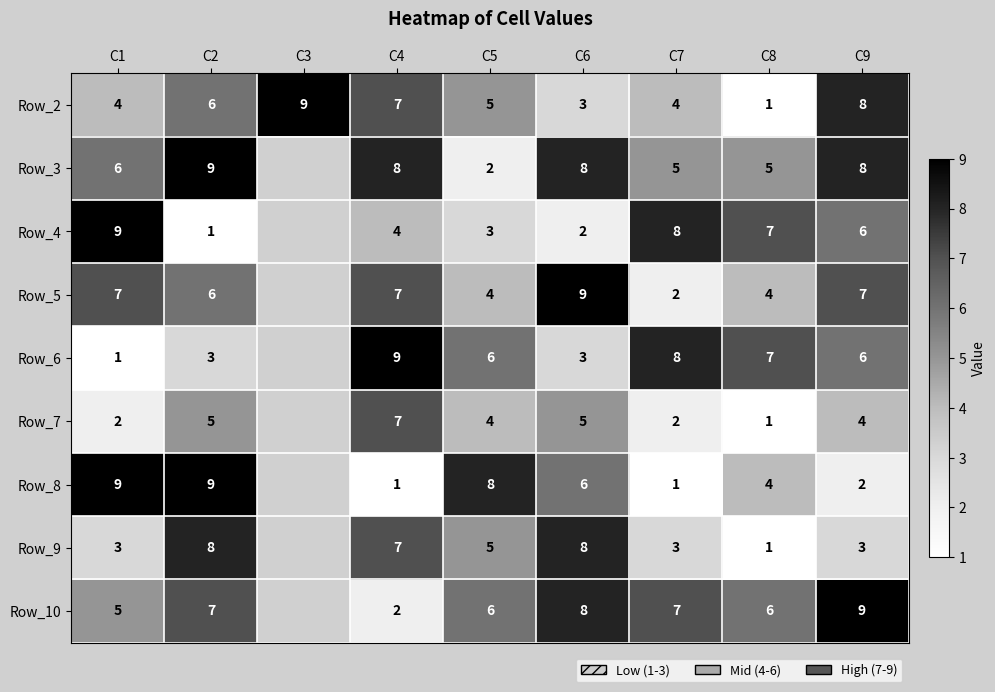

What is the total value across all series at C7?

40